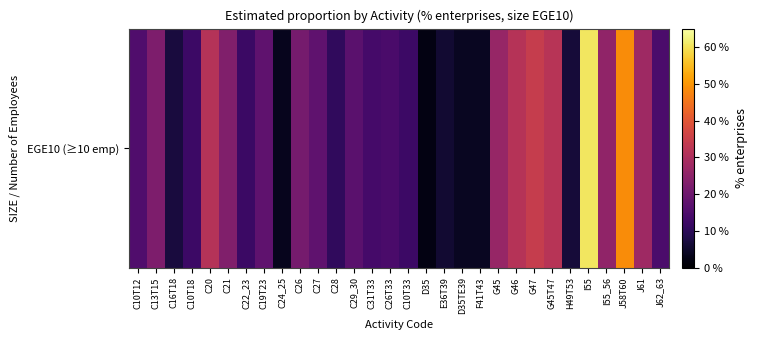

Rank the categories by value from lowest to highest.

D35, C24_25, D35TE39, F41T43, E36T39, H49T53, C16T18, C28, C22_23, C10T33, C10T18, C31T33, C26T33, J62_63, C10T12, C29_30, C27, C19T23, C26, C13T15, C21, I55_56, G45, J61, C20, G46, G45T47, G47, J58T60, I55